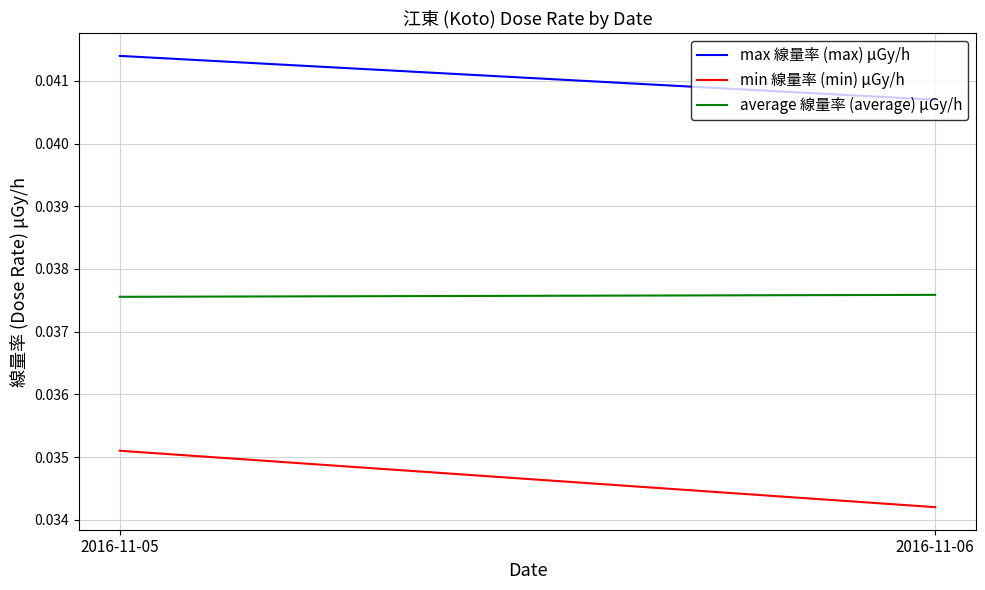

Is it true that max 線量率 (max) μGy/h equals 0.0 at 2016-11-06?

False